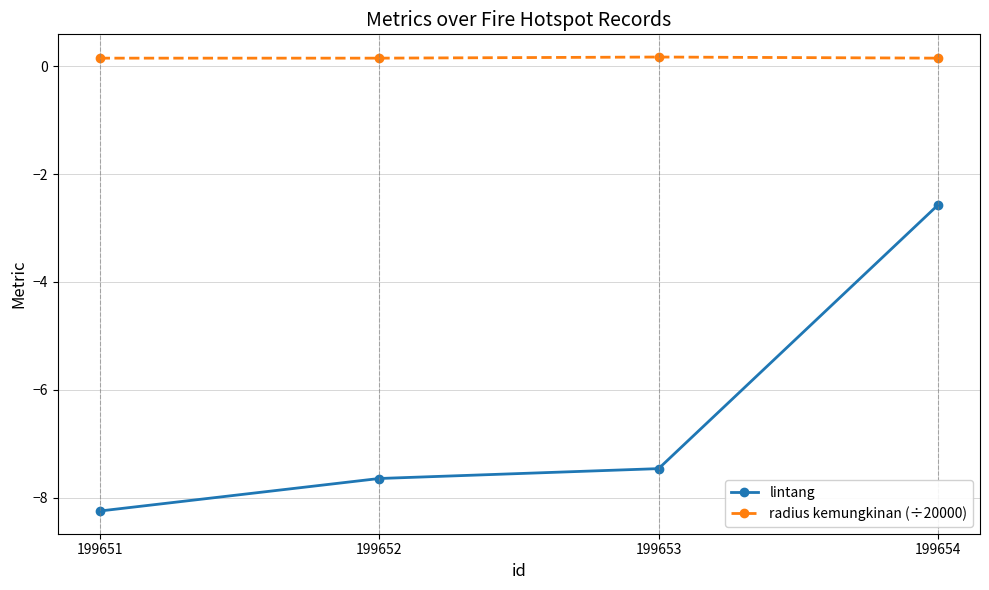

Which series has the largest total across all categories?

radius kemungkinan (÷20000)